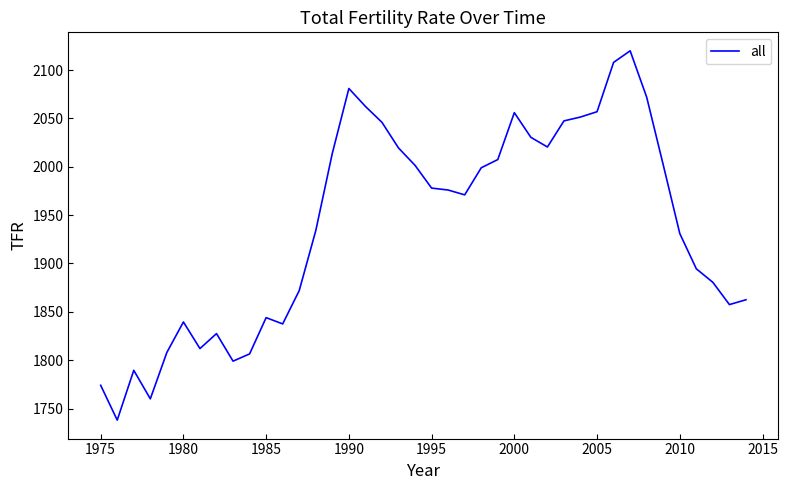

True or false: the data has more than 2 interior local peaks.

True